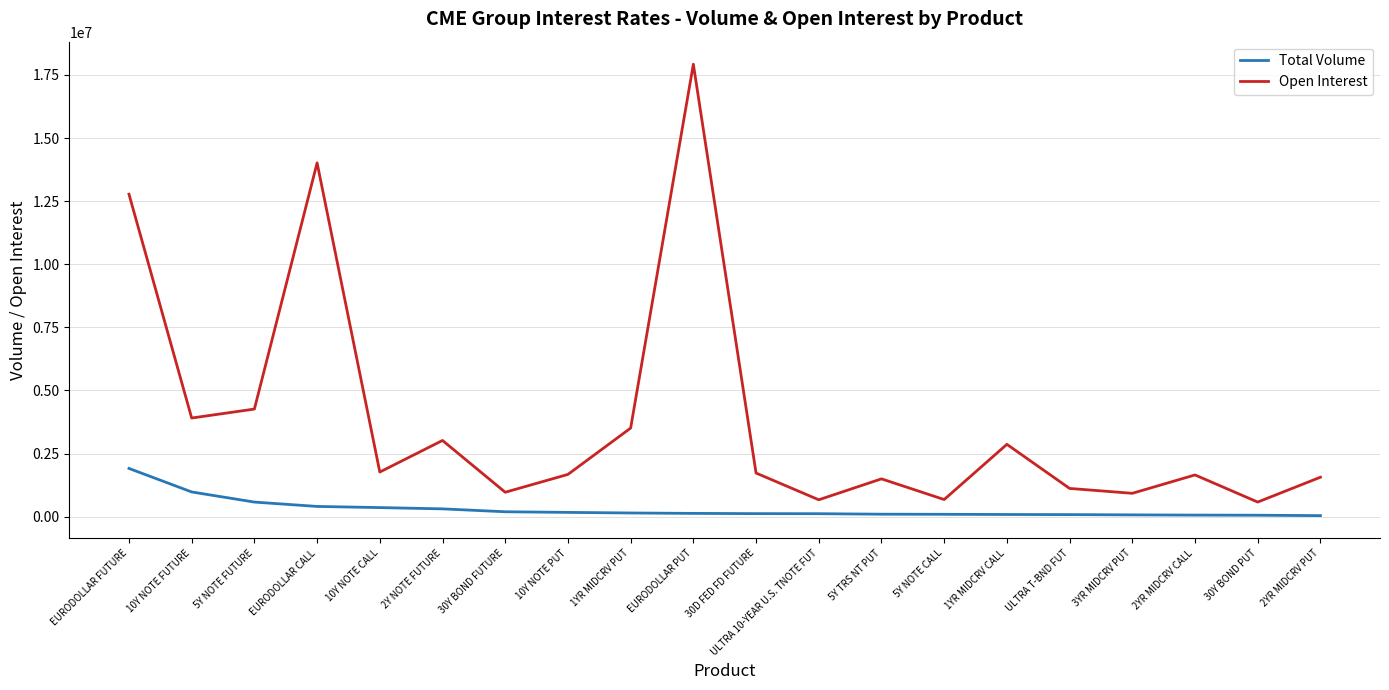

Between 10Y NOTE PUT and EURODOLLAR PUT, which series saw the biggest shift?

Open Interest